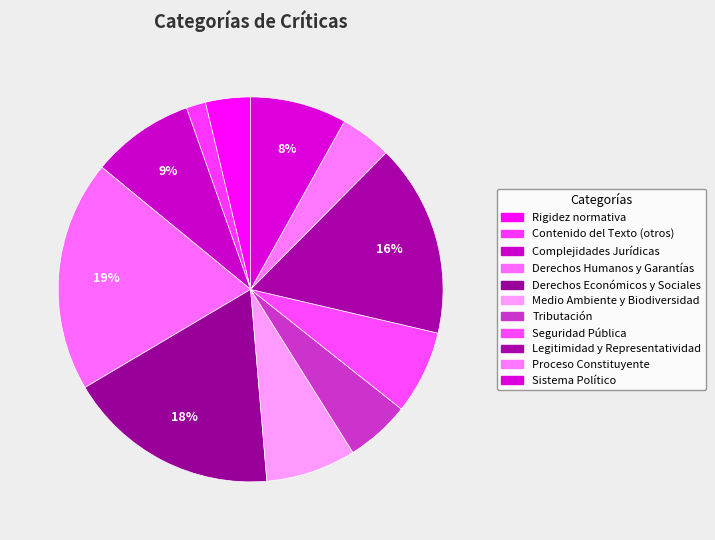

What is the largest slice in the pie chart?

Derechos Humanos y Garantías